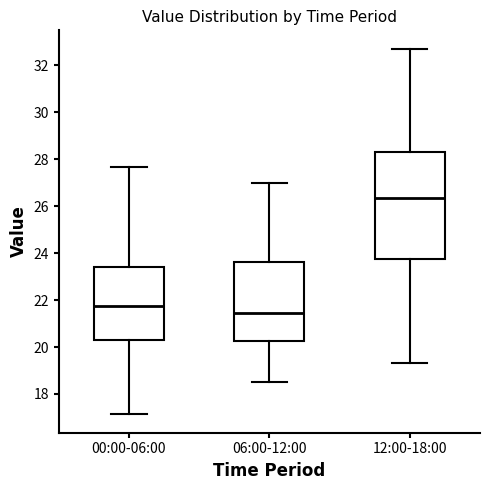

Which box is the tallest, from its lower edge to its upper edge?

12:00-18:00